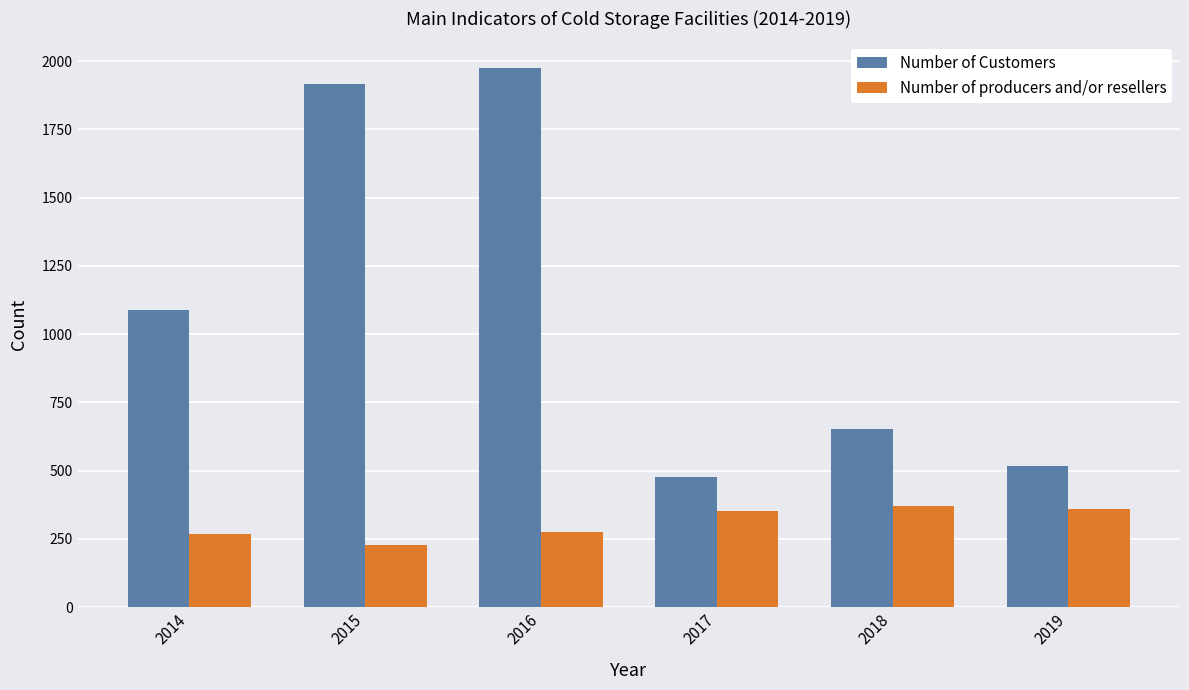

Which series has the largest total across all categories?

Number of Customers